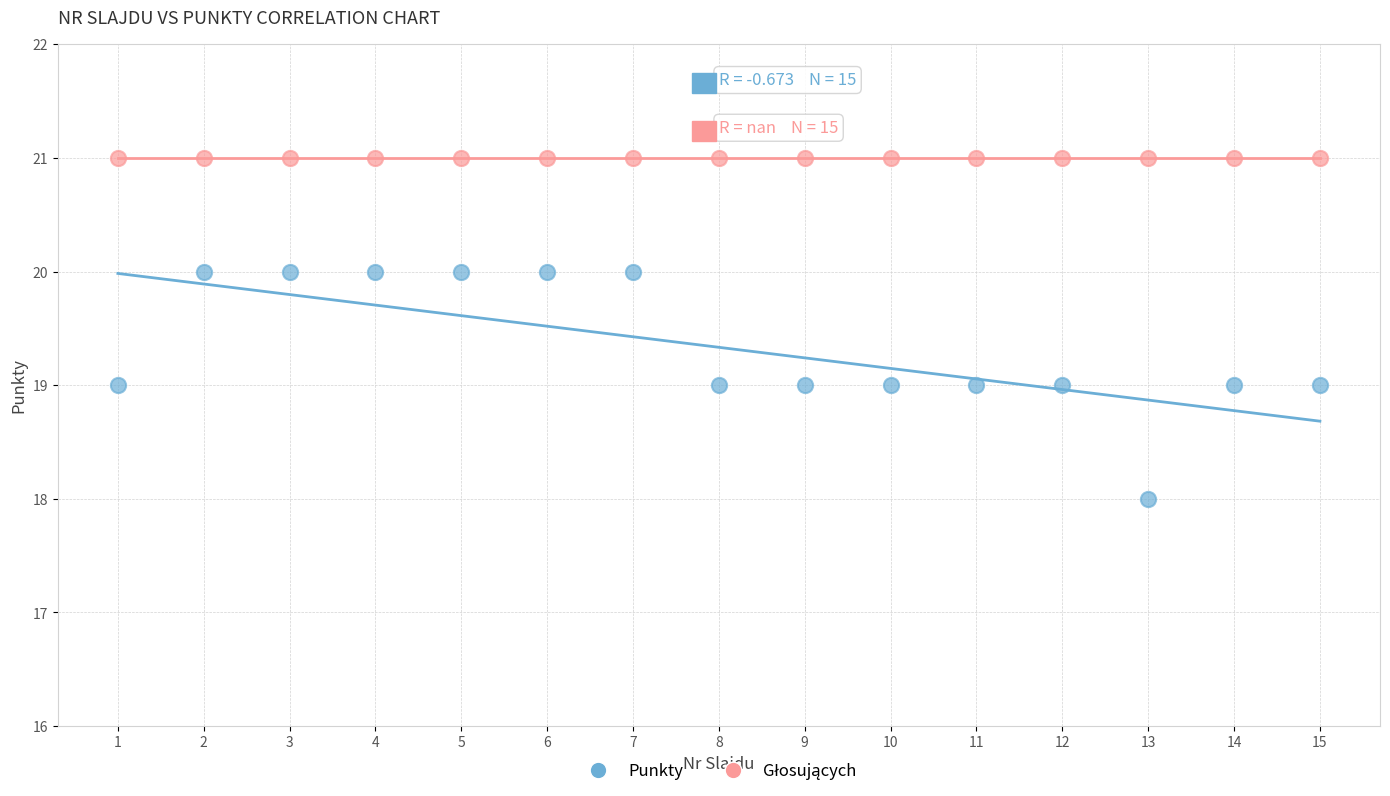

Which series reaches the minimum Y coordinate?

Punkty